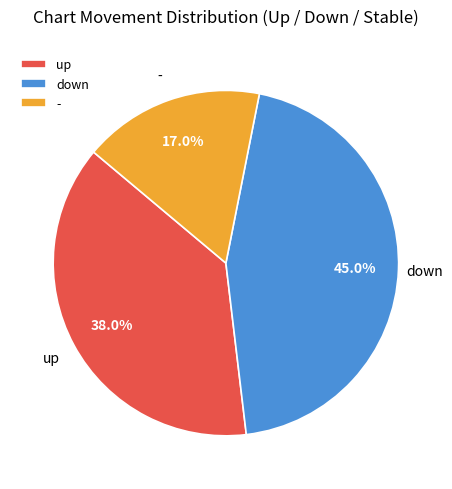

Rank the categories by value from highest to lowest.

down, up, -